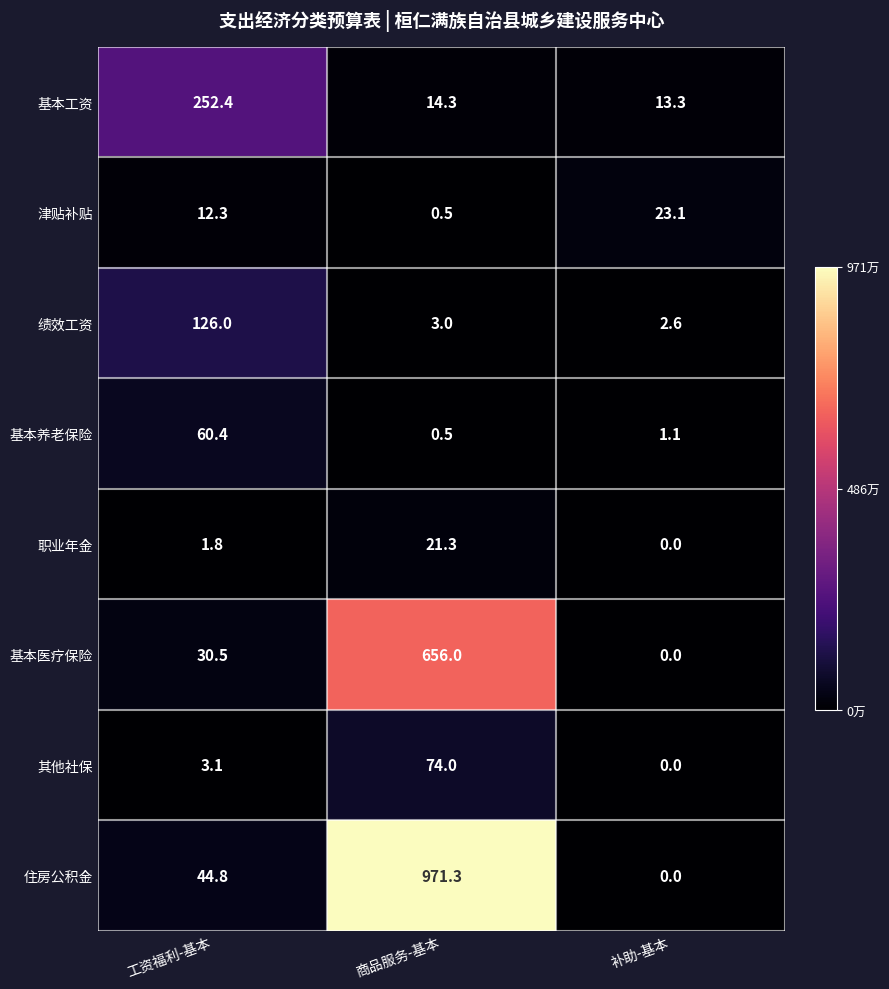

Reading left to right, what are all the values shown in this chart?

基本工资: 工资福利-基本=252.4	商品服务-基本=14.3	补助-基本=13.3
津贴补贴: 工资福利-基本=12.3	商品服务-基本=0.5	补助-基本=23.1
绩效工资: 工资福利-基本=126.0	商品服务-基本=3.0	补助-基本=2.6
基本养老保险: 工资福利-基本=60.4	商品服务-基本=0.5	补助-基本=1.1
职业年金: 工资福利-基本=1.8	商品服务-基本=21.3	补助-基本=0.0
基本医疗保险: 工资福利-基本=30.5	商品服务-基本=656.0	补助-基本=0.0
其他社保: 工资福利-基本=3.1	商品服务-基本=74.0	补助-基本=0.0
住房公积金: 工资福利-基本=44.8	商品服务-基本=971.3	补助-基本=0.0